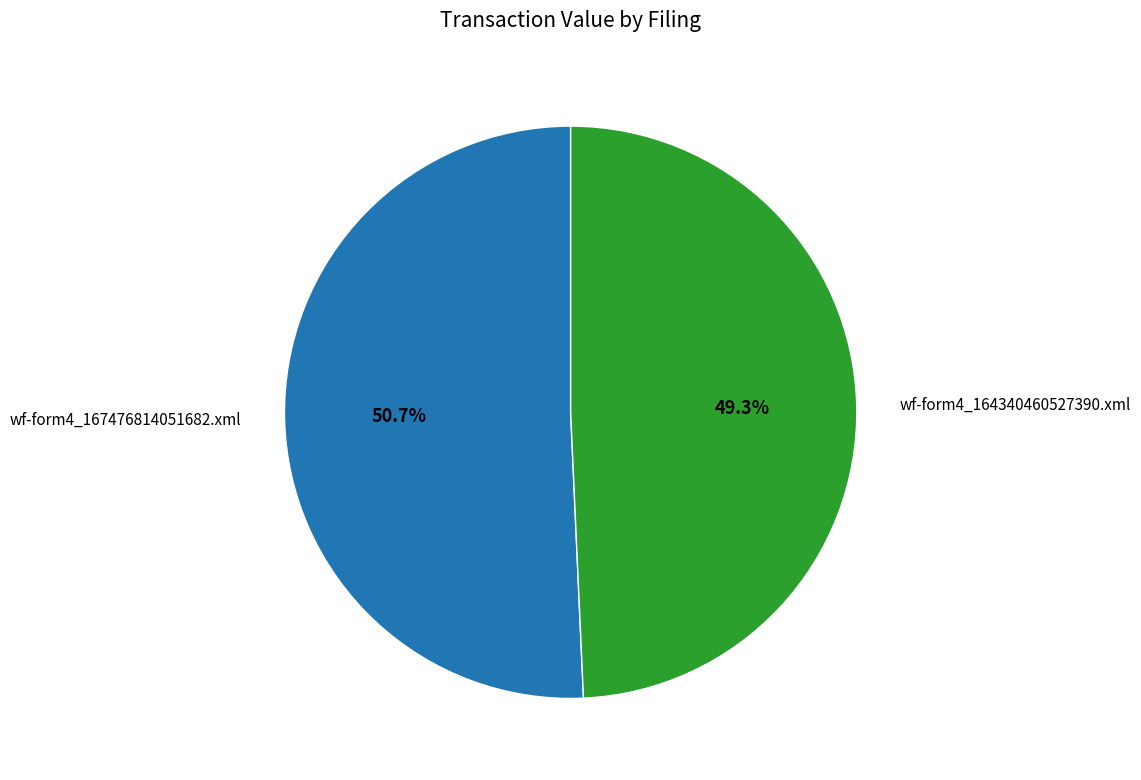

Is there any slice that represents more than half of the pie?

Yes